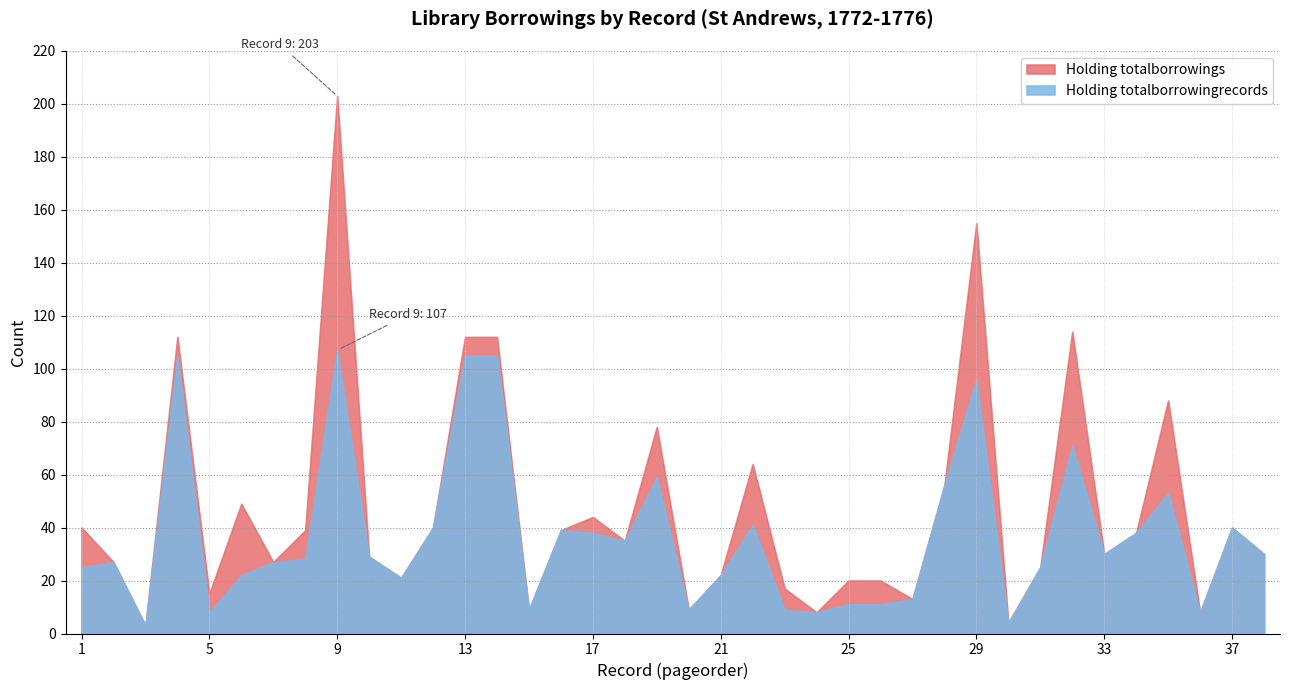

How many interior local peaks does the Holding totalborrowingrecords series have?

10